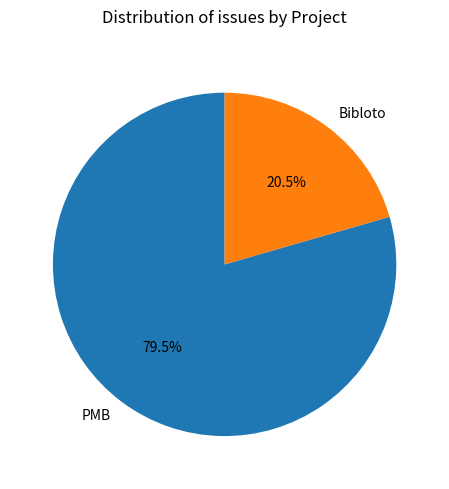

How much of the chart is everything except Bibloto?

79.5%